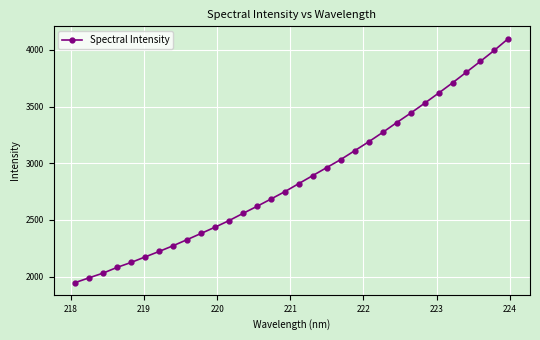

What is the minimum value shown in the chart?

1947.7